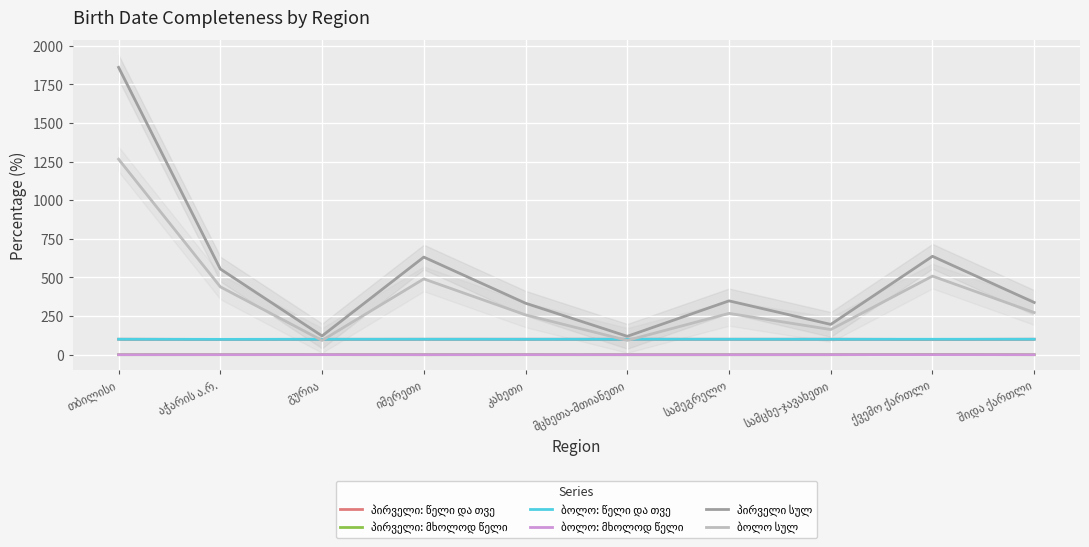

What is the difference between the second highest and minimum values in the პირველი: მხოლოდ წელი series?

0.2